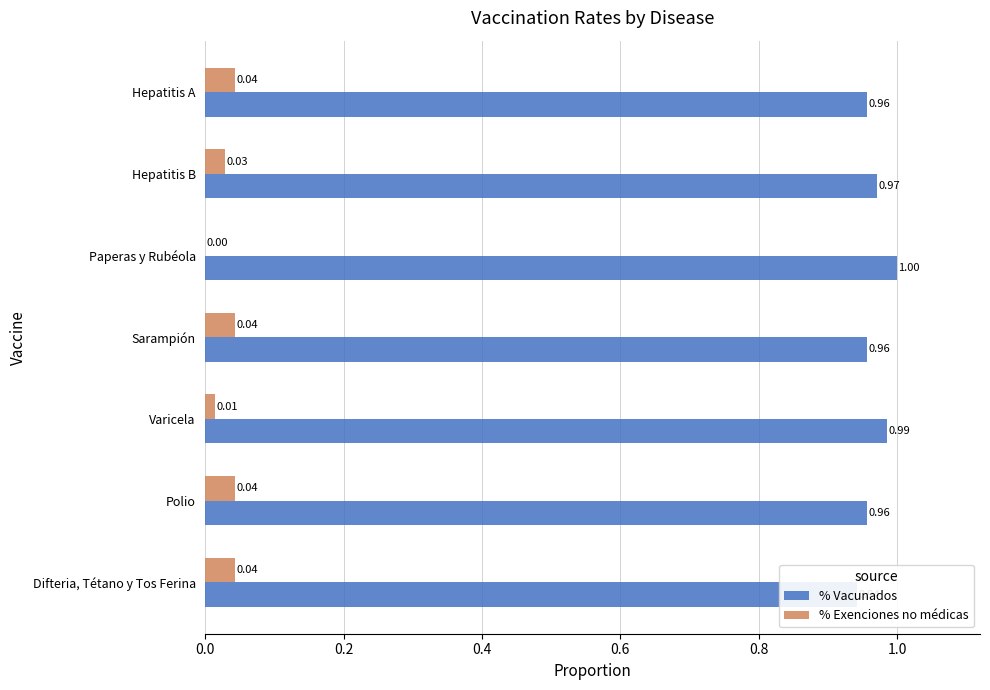

Which series has the largest range (max minus min)?

% Vacunados